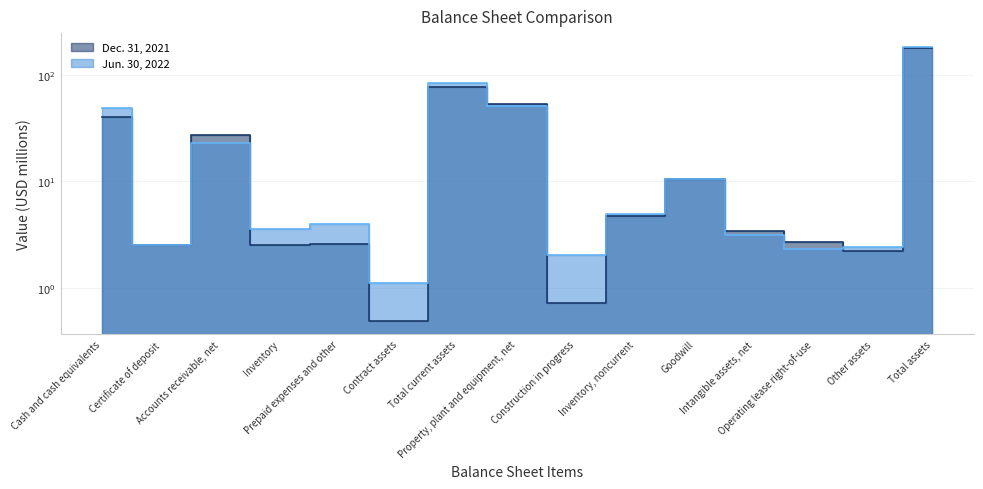

Count the number of categories in the chart.

15